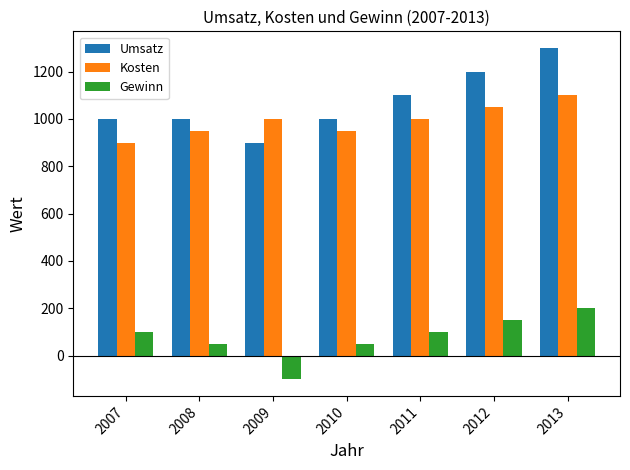

How many groups of bars are there?

7